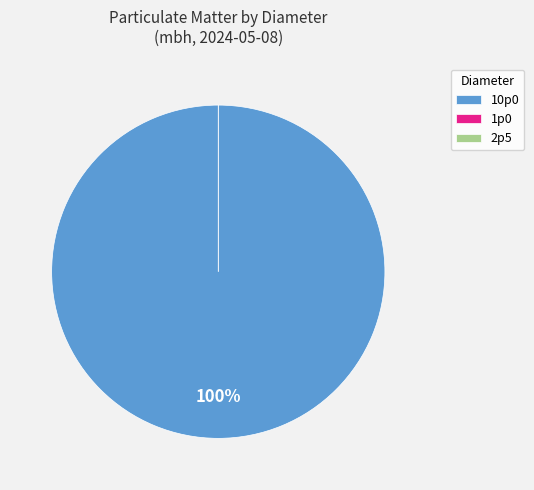

What percentage do 10p0 and 1p0 together represent?

100.0%